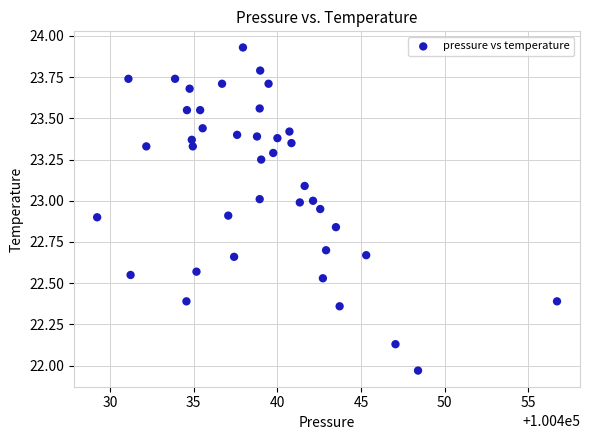

What is the range of X values (max minus min)?

27.5